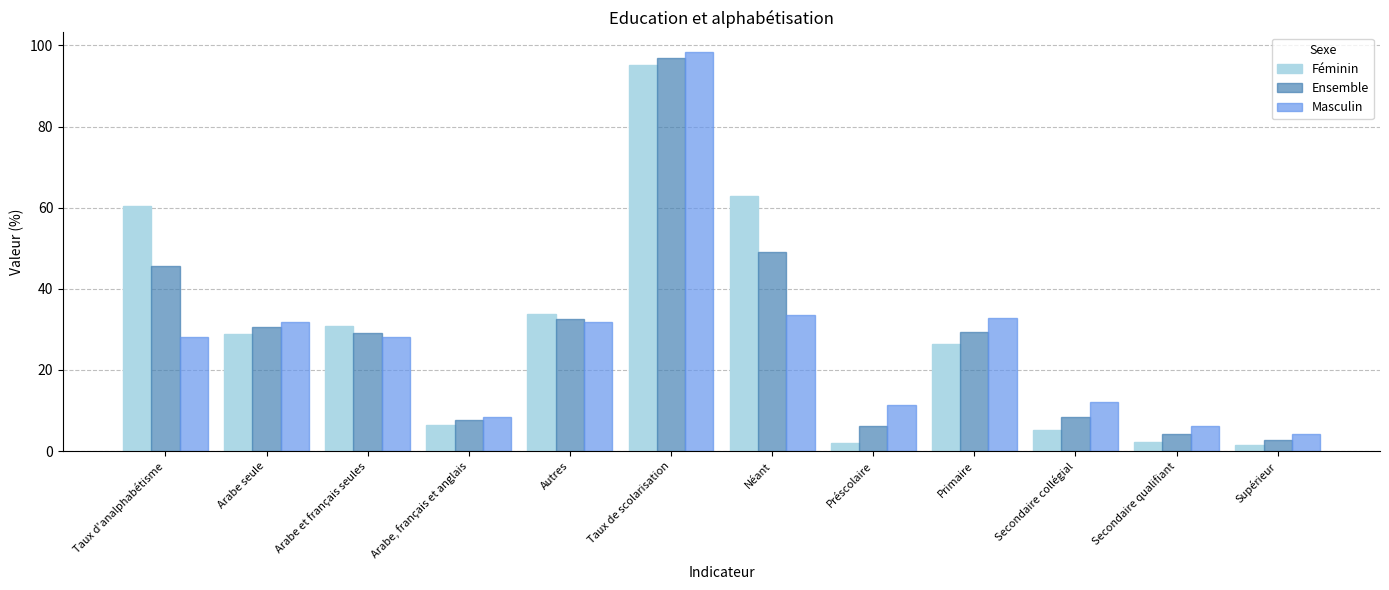

Where does the Féminin series first go above 28?

Taux d'analphabétisme